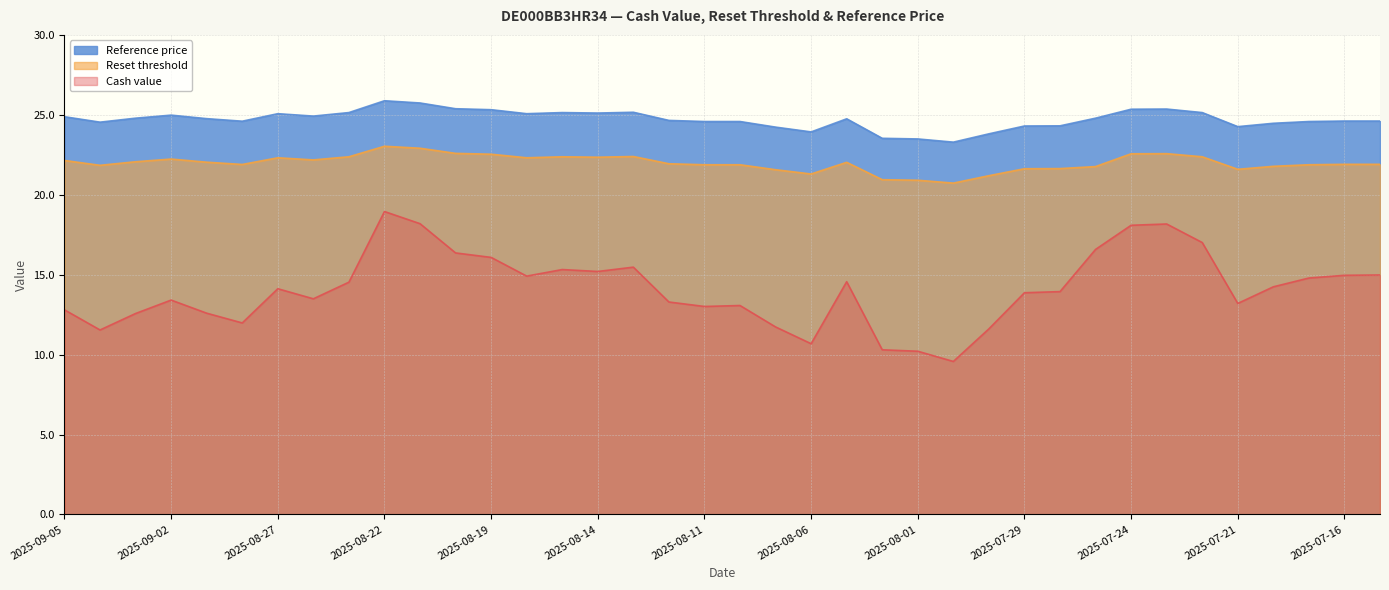

Is it true that Reference price equals 25.1 at 2025-08-25?

True